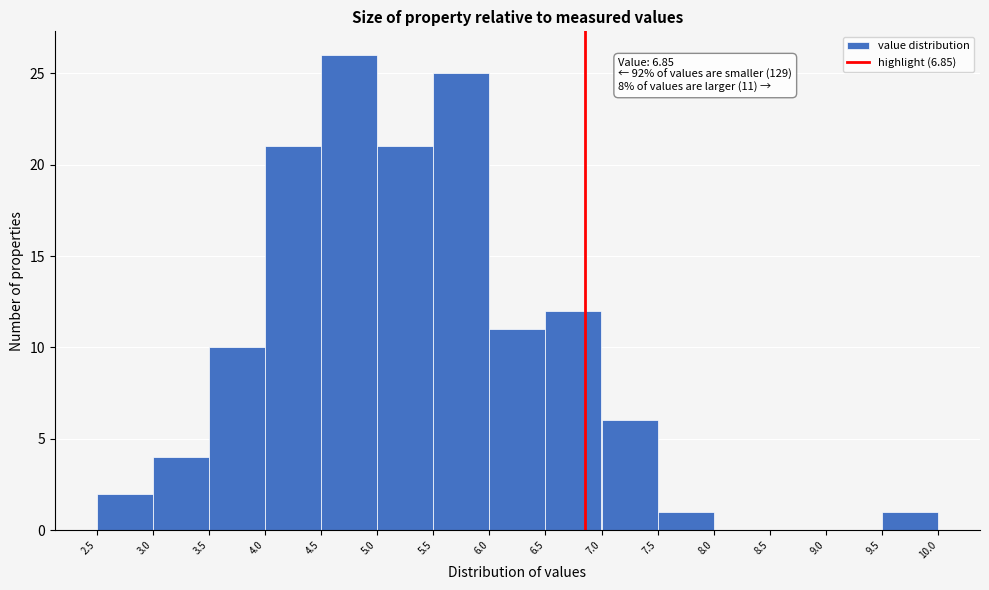

Which range on the x-axis has the tallest bar?

4.5 to 5.0